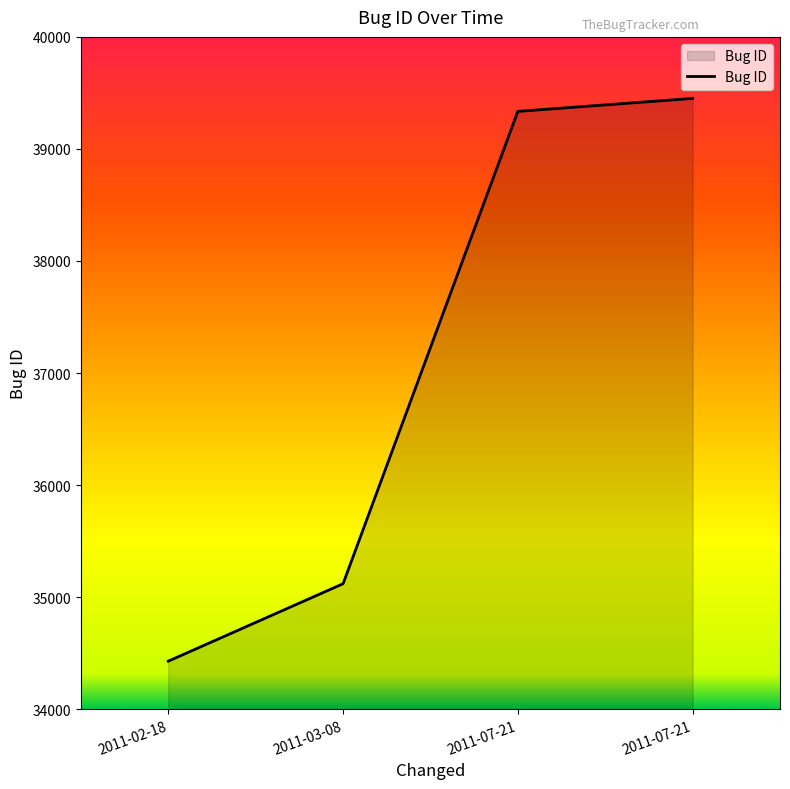

How many values are below 39335?

2